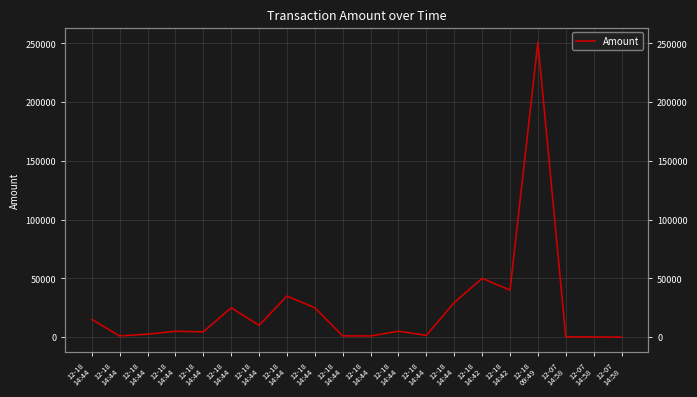

Count the number of values greater than 5000.

9